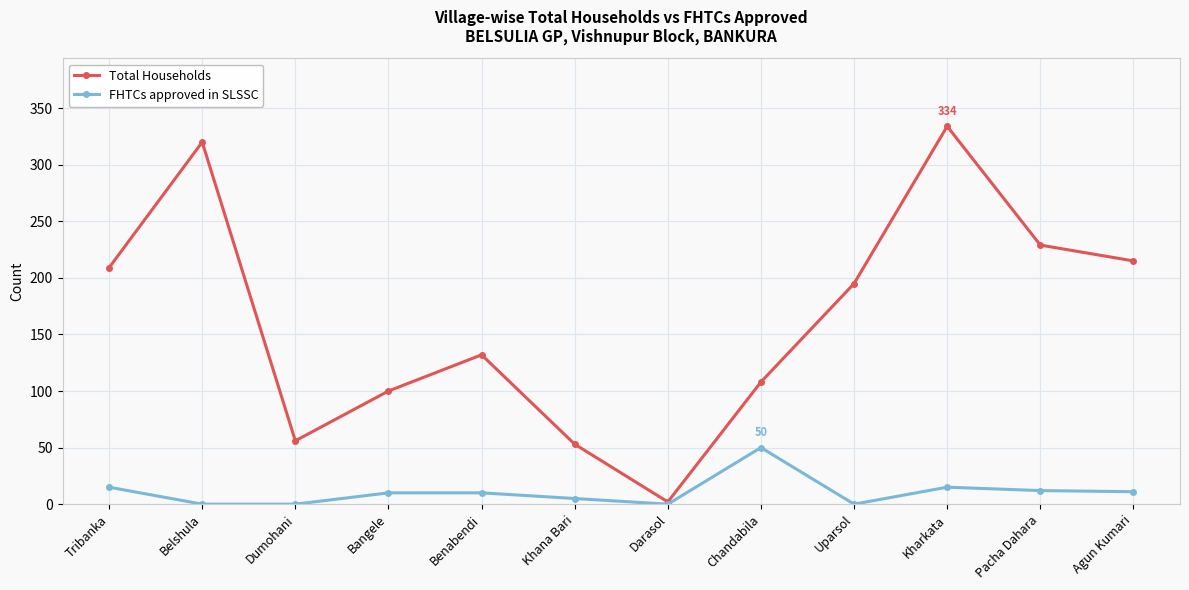

What is the total value across all series at Tribanka?

224